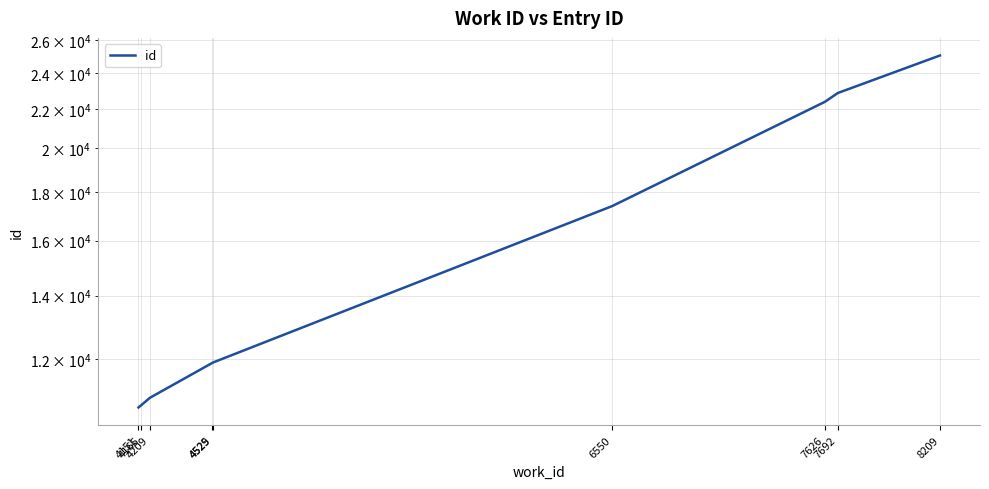

Reading left to right, transcribe all the data shown in this chart.

4151=10683	4165=10742	4209=10937	4525=11900	4529=11913	6550=17395	7626=22383	7692=22869	8209=25043